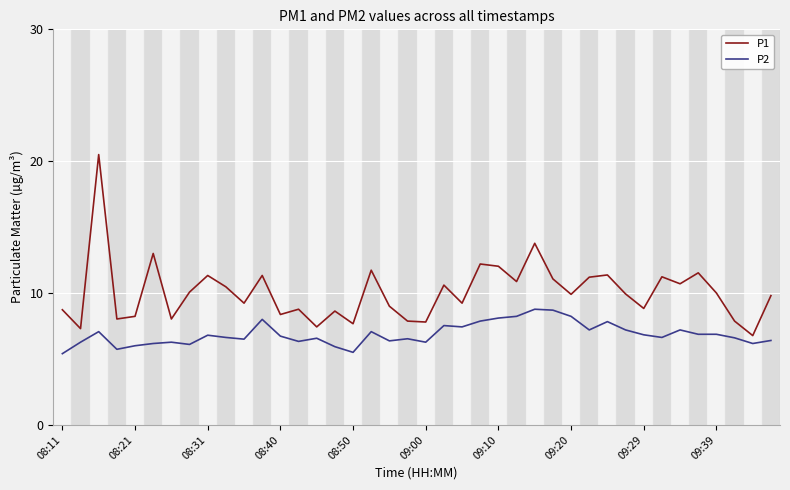

How many lines are shown in the chart?

2